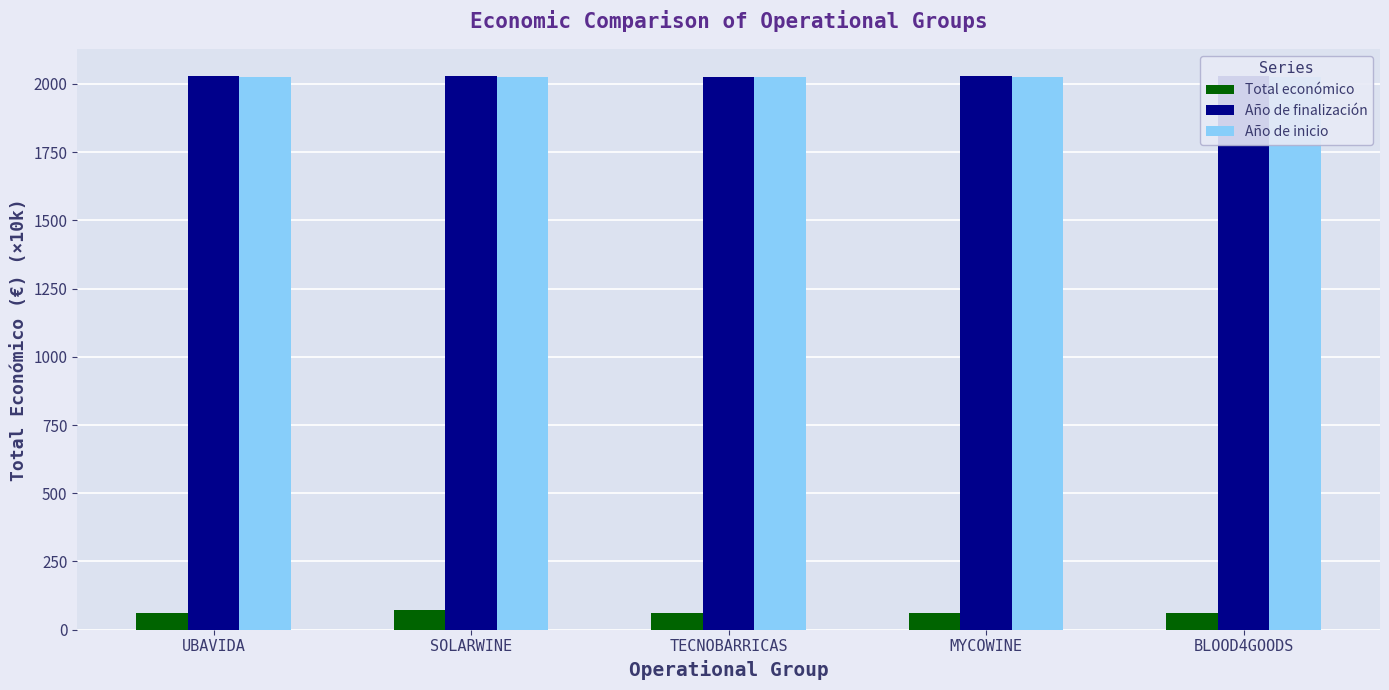

At which label does Total económico first exceed 60?

UBAVIDA